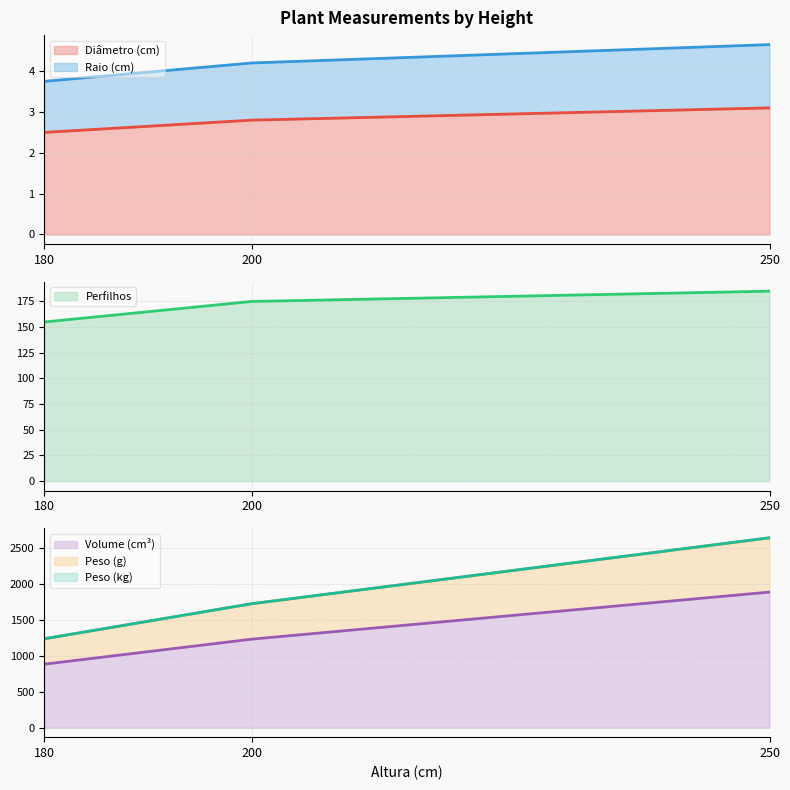

What is the value of the Perfilhos point at the 1st from the left?

155.0